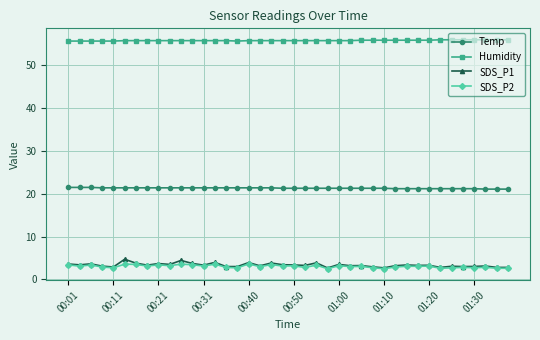

What is the value of the SDS_P1 point at the 39th from the left?

2.8